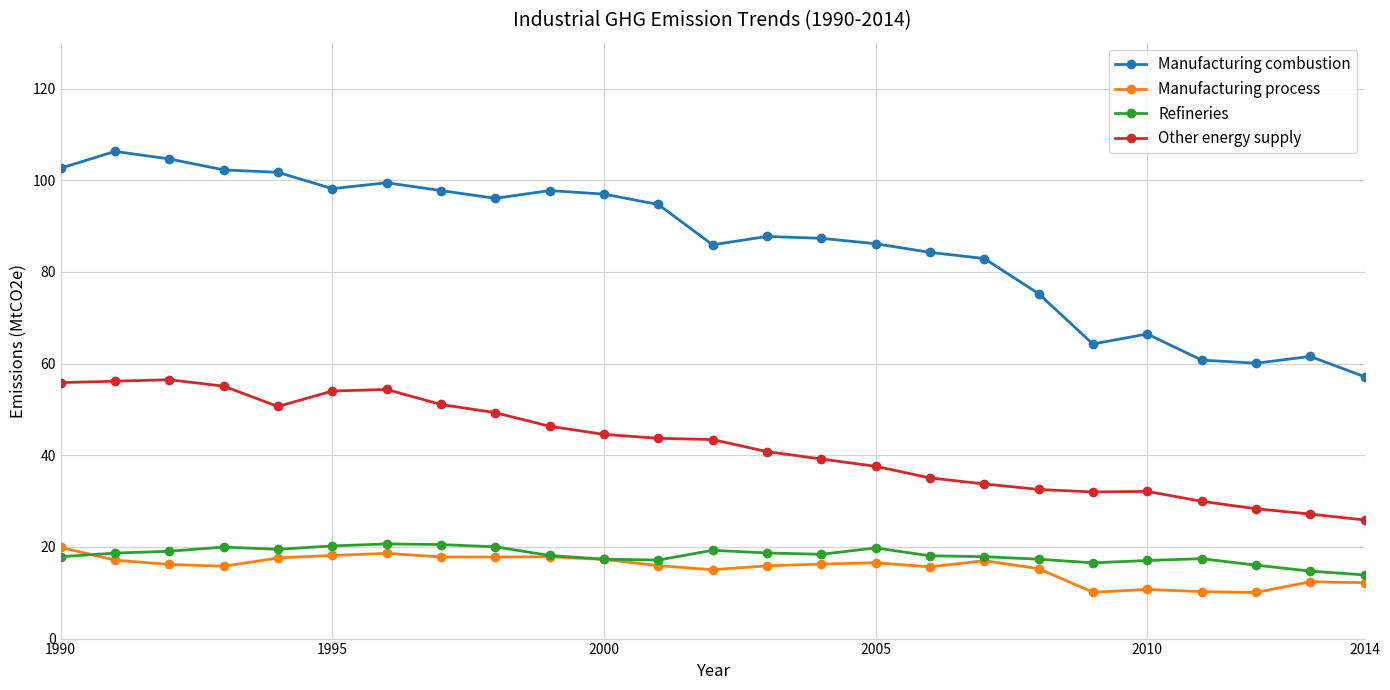

True or false: Manufacturing combustion has more than 1 interior local peaks.

True